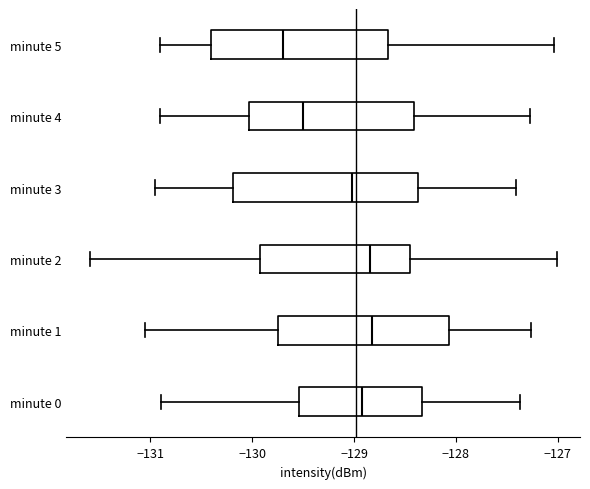

Reading bottom to top, transcribe this box plot: for each box, give where its median line is, the range the box spans, and where its two whiskers end, as read against the x-axis. The values are not printed on the chart, so give them approximately, as read against the axis.

minute 0: median -128.9, box -129.5 to -128.3, whiskers -130.9 to -127.4
minute 1: median -128.8, box -129.8 to -128.1, whiskers -131.1 to -127.3
minute 2: median -128.8, box -129.9 to -128.5, whiskers -131.6 to -127.0
minute 3: median -129.0, box -130.2 to -128.4, whiskers -131.0 to -127.4
minute 4: median -129.5, box -130.0 to -128.4, whiskers -130.9 to -127.3
minute 5: median -129.7, box -130.4 to -128.7, whiskers -130.9 to -127.0